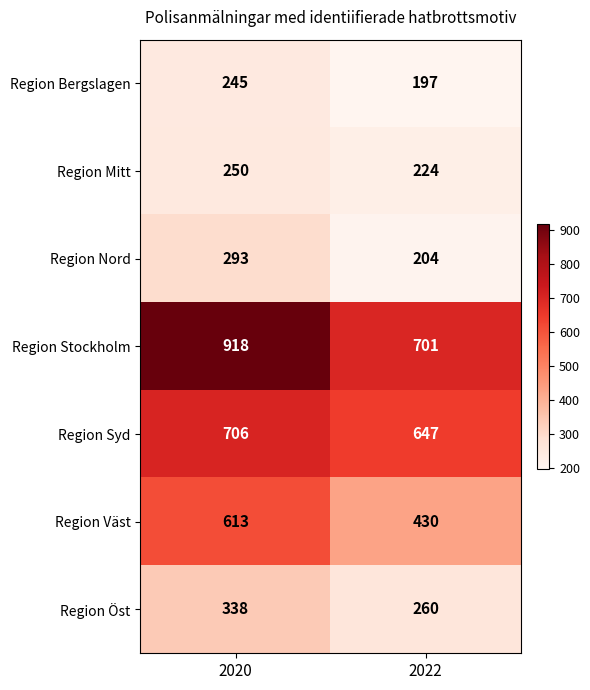

At which category is the sum across all series the highest?

2020